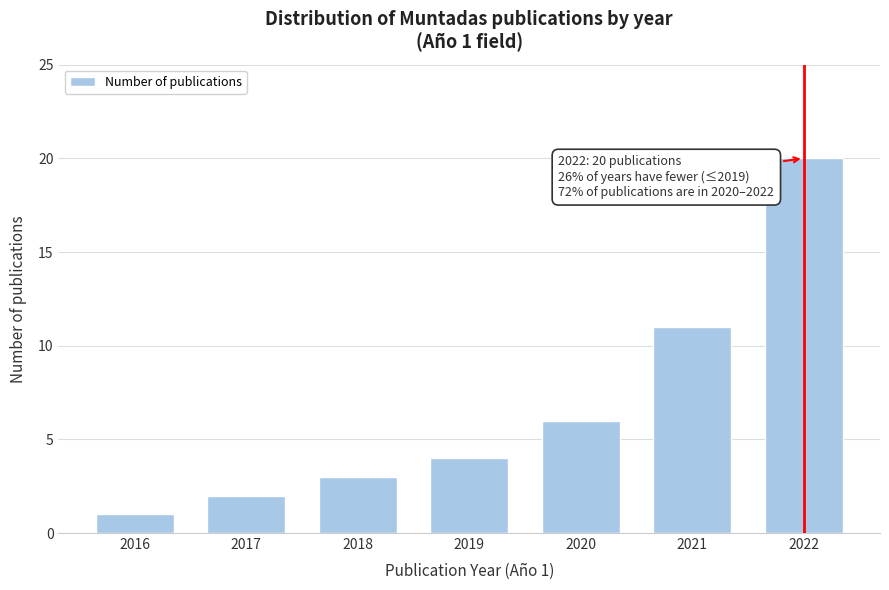

Reading right to left, transcribe all the data shown in this chart.

2022=20	2021=11	2020=6	2019=4	2018=3	2017=2	2016=1